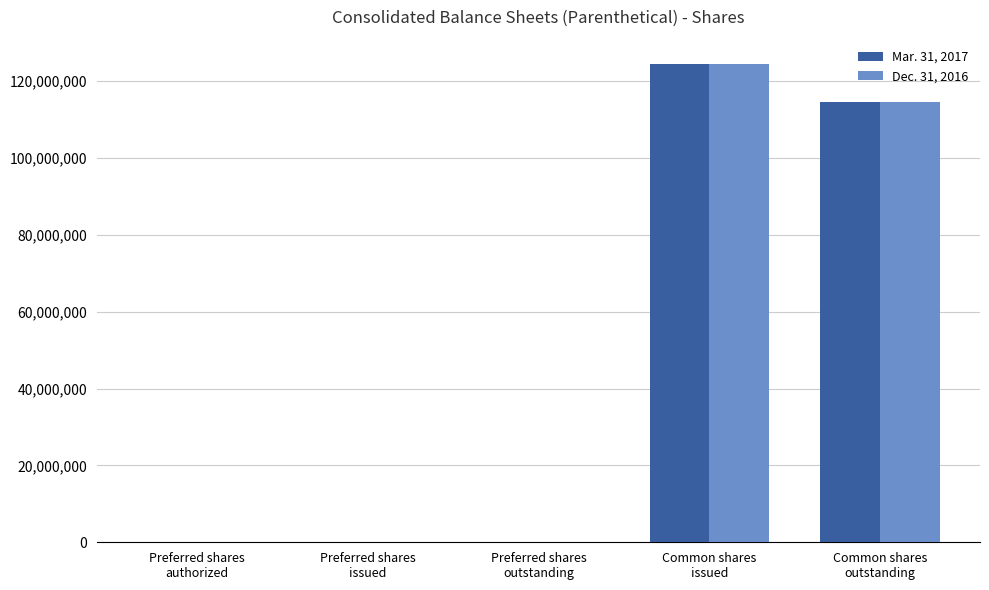

How many groups of bars are there?

5